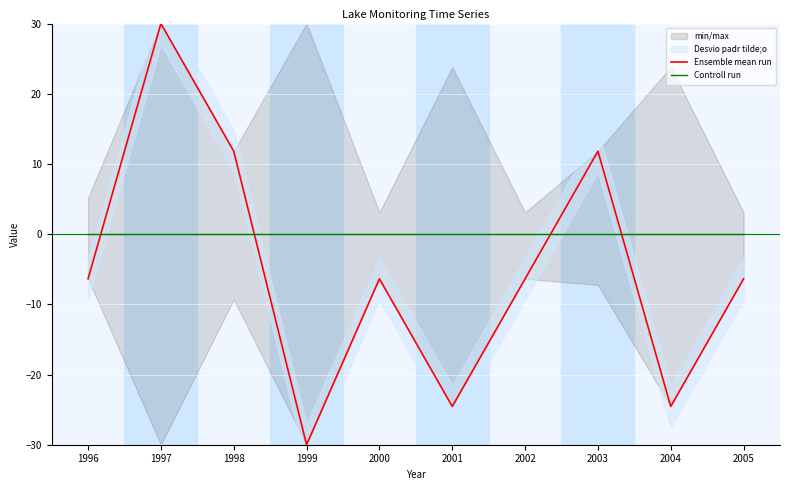

Where is the first local minimum for Ensemble mean run?

1999